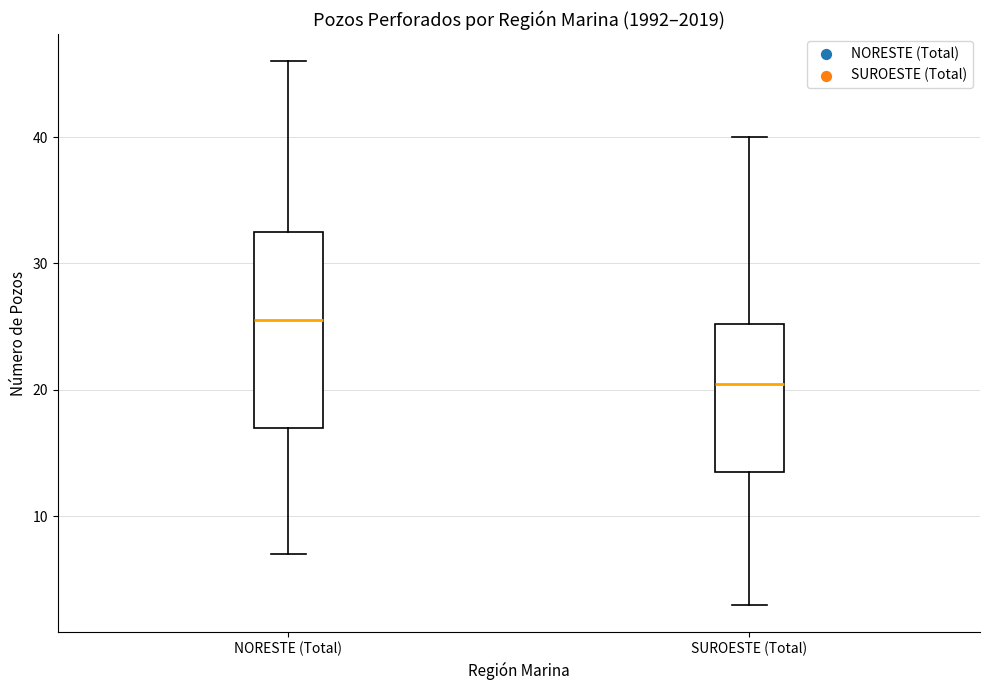

Reading left to right, transcribe this box plot: for each box, give where its median line is, the range the box spans, and where its two whiskers end, as read against the y-axis. The values are not printed on the chart, so give them approximately, as read against the axis.

NORESTE (Total): median 26, box 17 to 33, whiskers 7 to 46
SUROESTE (Total): median 21, box 14 to 25, whiskers 3 to 40